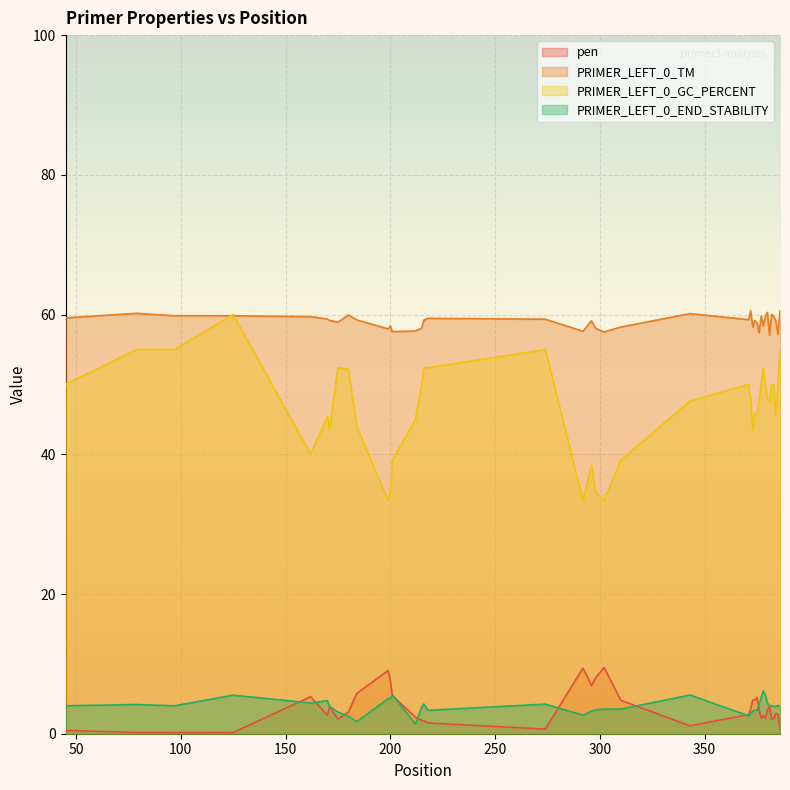

Which series has the largest total across all categories?

PRIMER_LEFT_0_TM